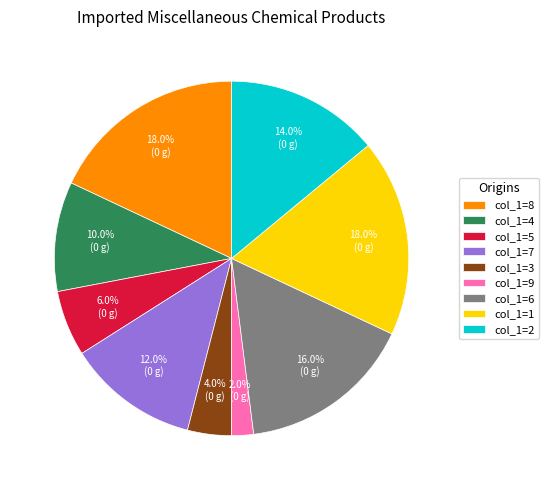

To the nearest percent, what is the average slice percentage?

11%